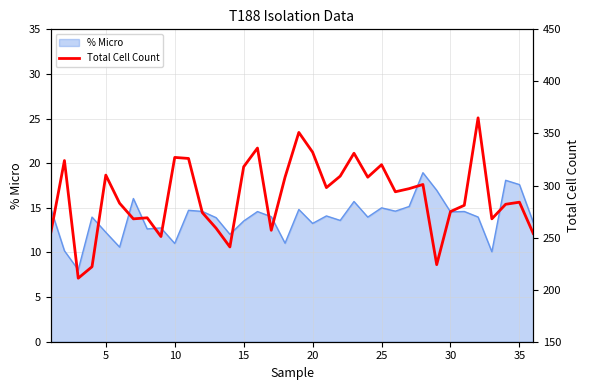

What is the minimum value for % Micro?

8.1